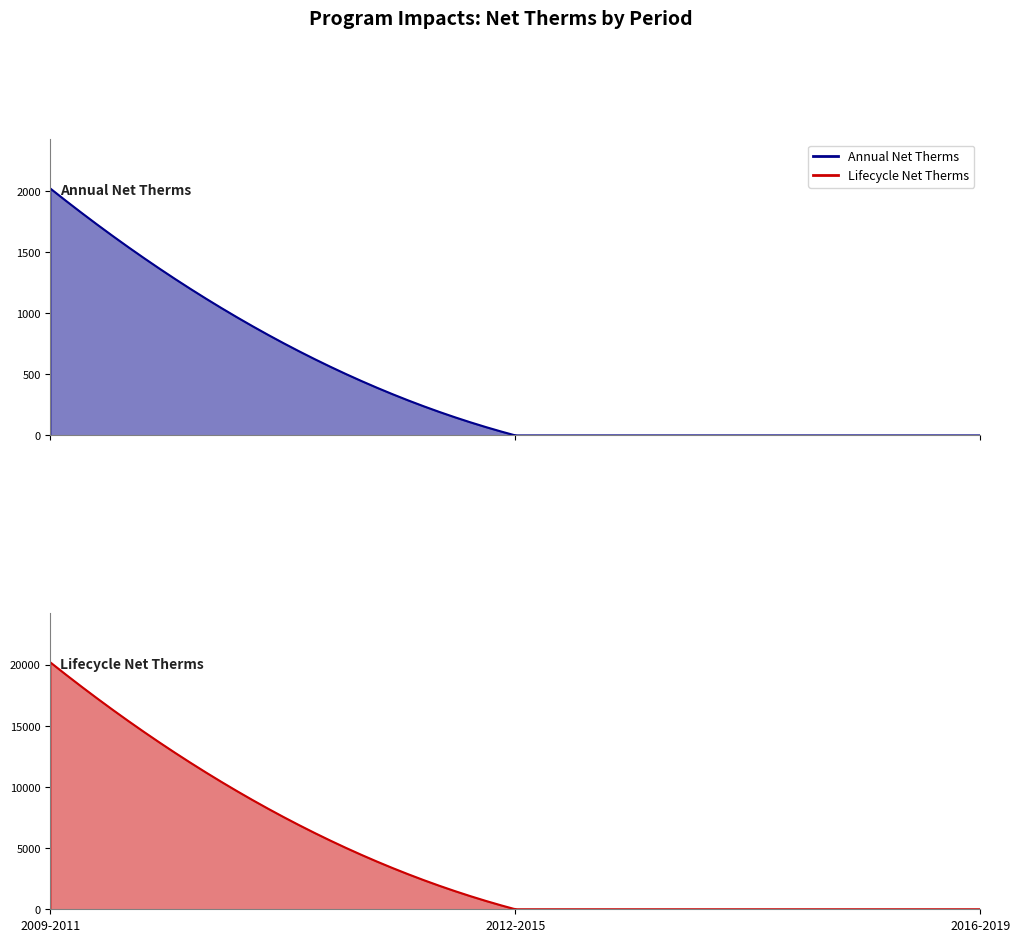

What is the difference between the maximum and minimum values in the Lifecycle Net Therms series?

20183.5